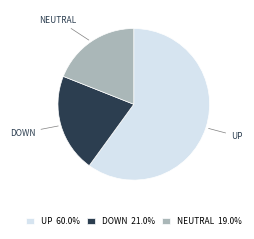

How many slices are in this pie chart?

3